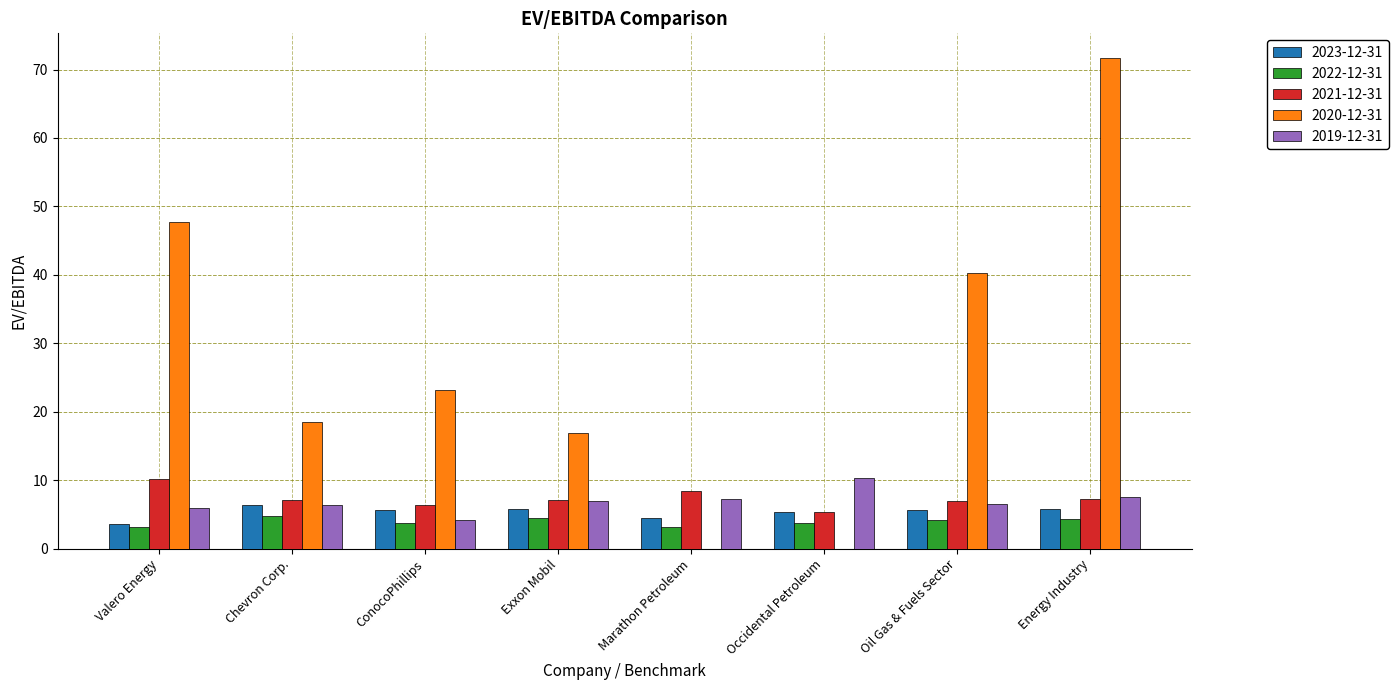

What is the total value across all series at Chevron Corp.?

43.2